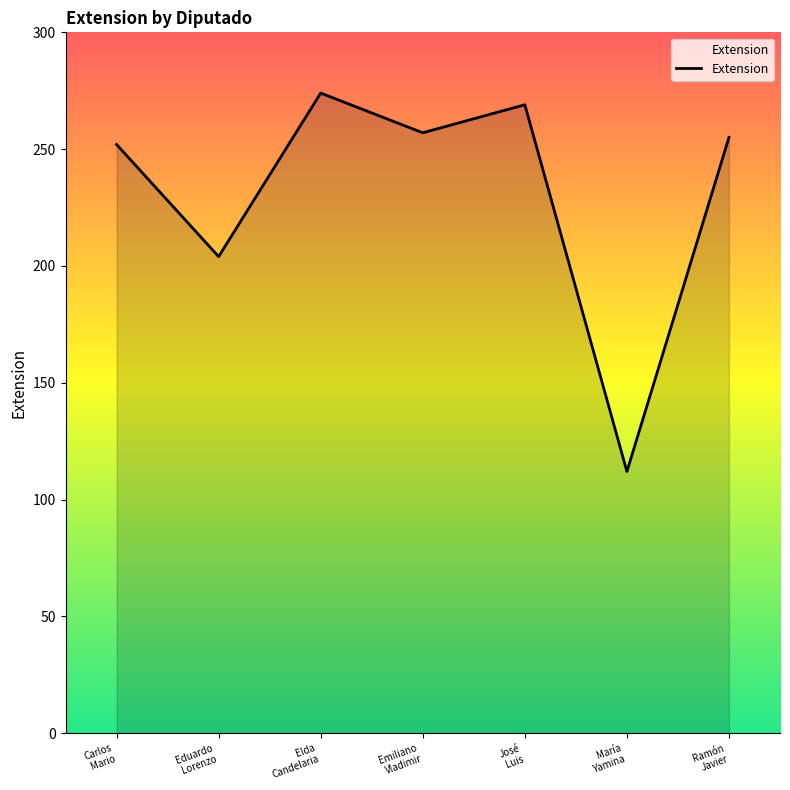

True or false: there are more than 2 points higher than both neighbors.

False